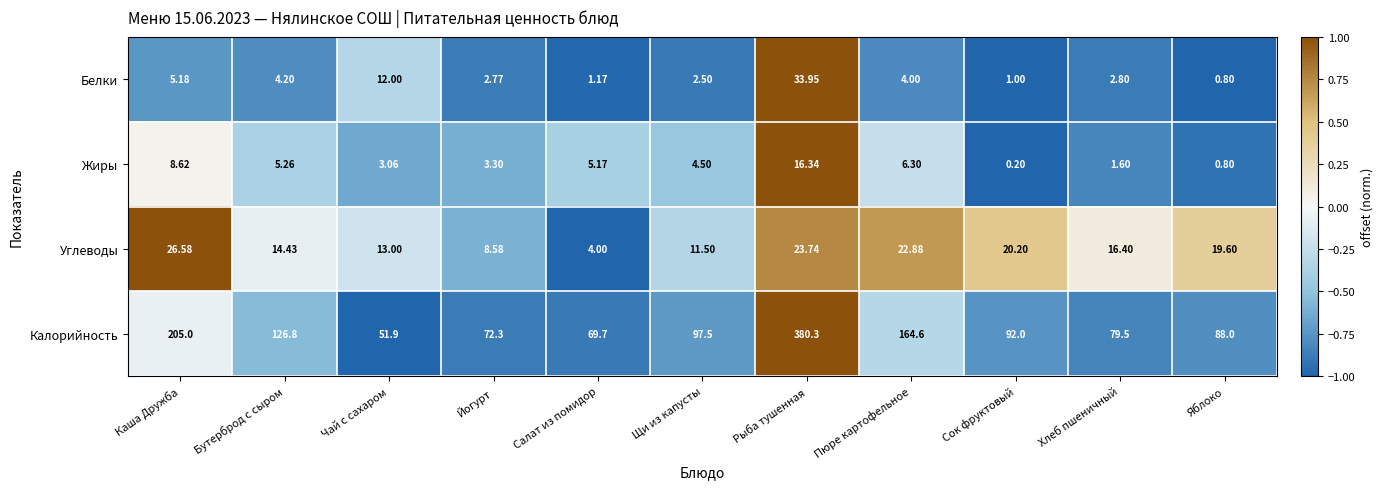

Rank the categories by Калорийность value from highest to lowest.

Рыба тушенная, Каша Дружба, Пюре картофельное, Бутерброд с сыром, Щи из капусты, Сок фруктовый, Яблоко, Хлеб пшеничный, Йогурт, Салат из помидор, Чай с сахаром